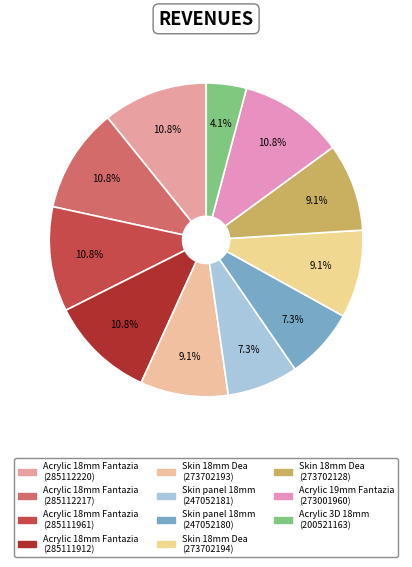

To the nearest percent, what is the difference between the largest and smallest slice percentages?

7%